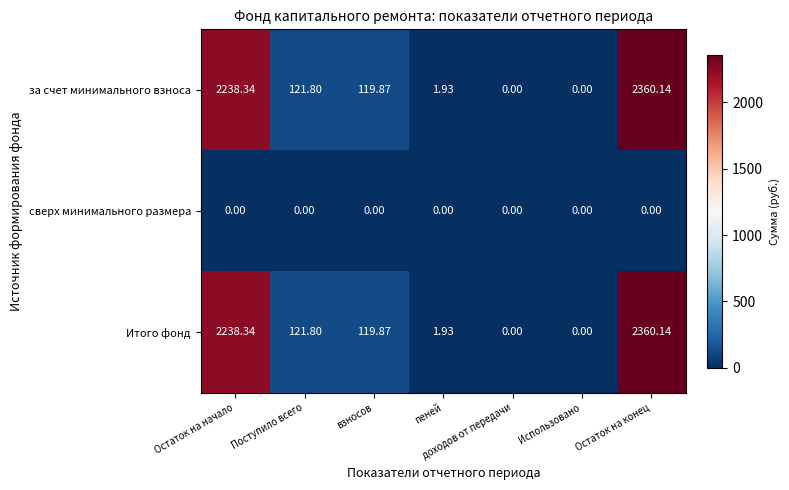

Where does the за счет минимального взноса series first go above 119?

Остаток на начало